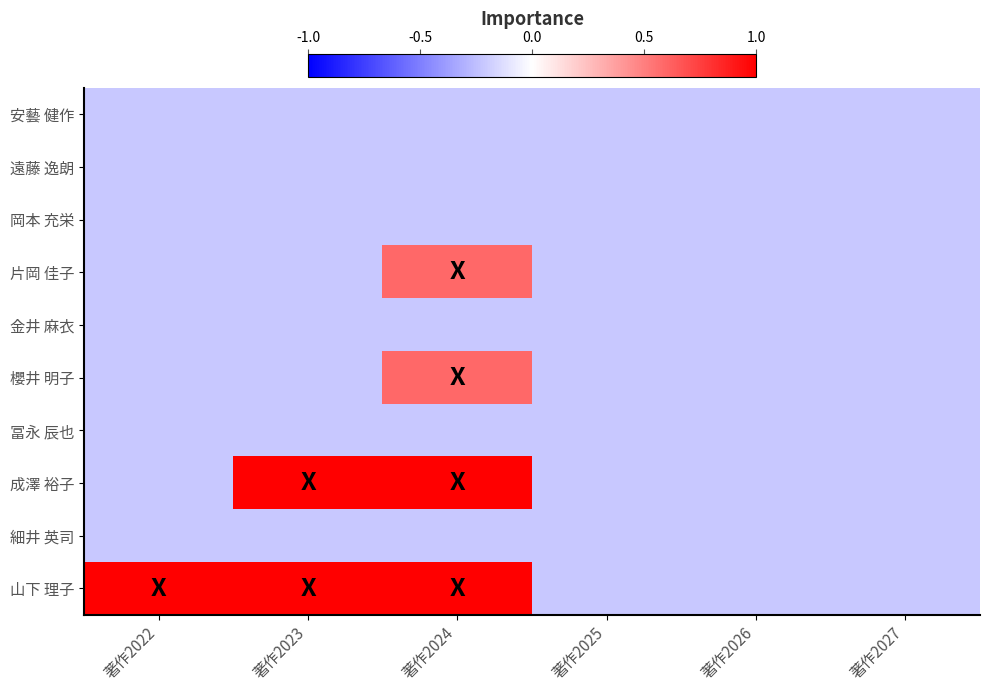

Which series has the largest total across all categories?

山下 理子